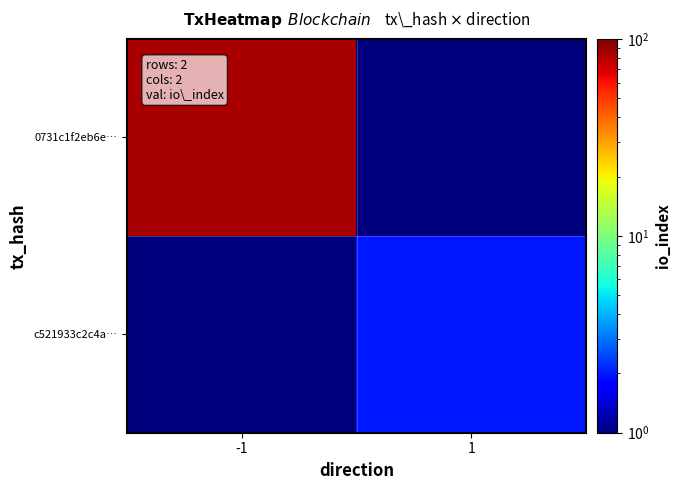

Count the number of categories in the chart.

2